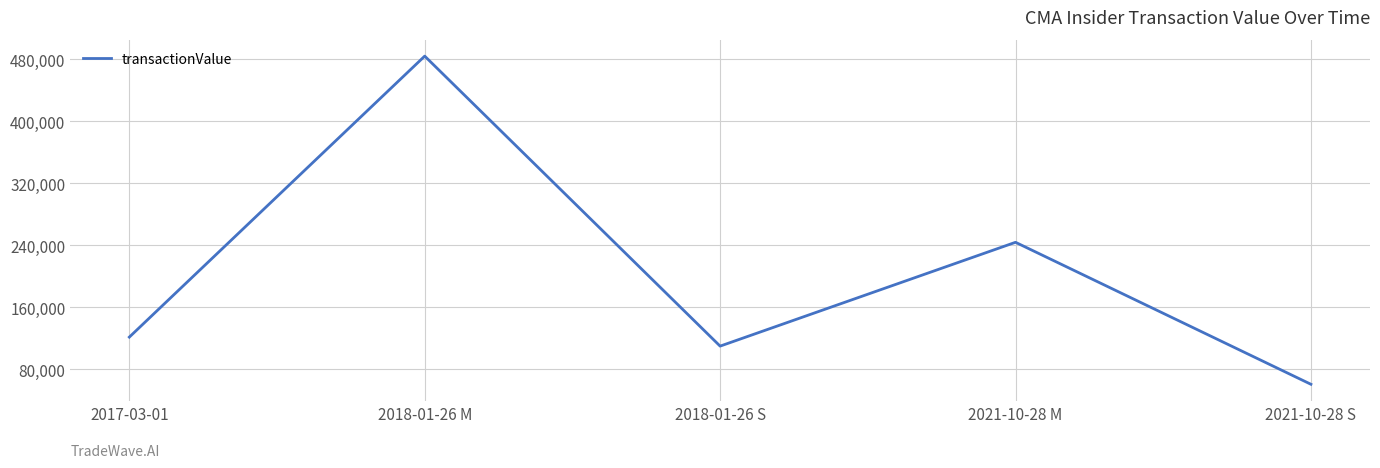

What is the difference between the maximum and minimum values?

423342